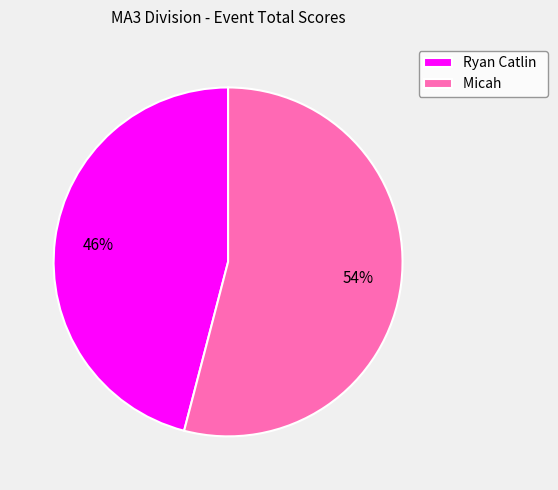

Which slice represents more than half of the pie?

Micah